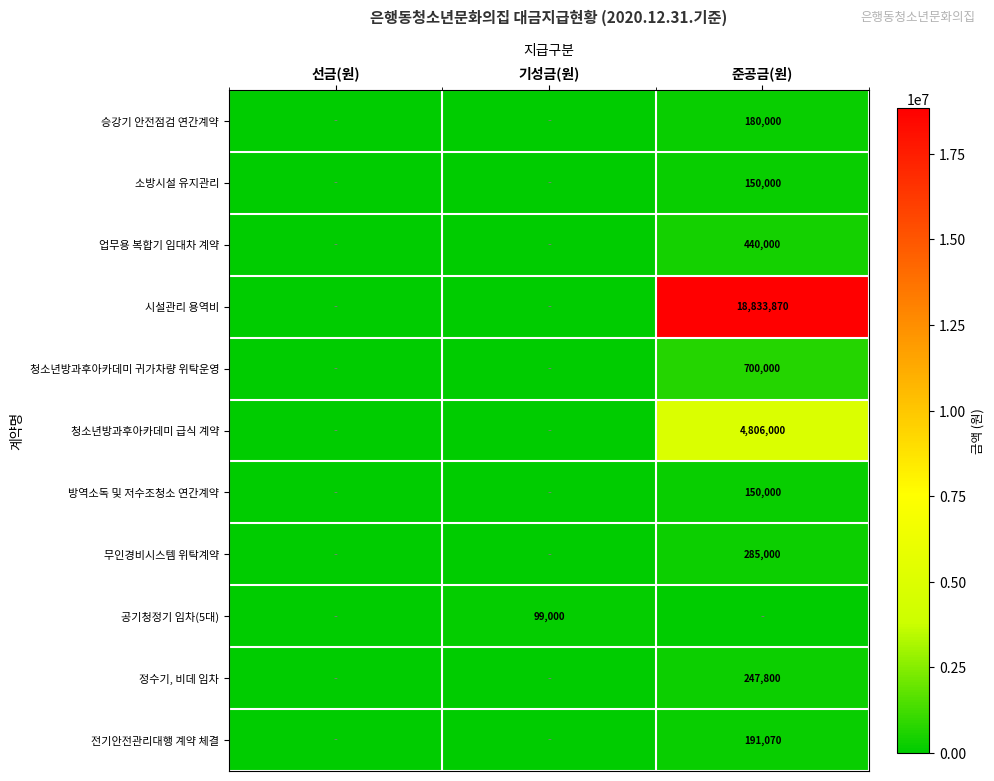

Is it true that 무인경비시스템 위탁계약 equals 161885 at 준공금(원)?

False